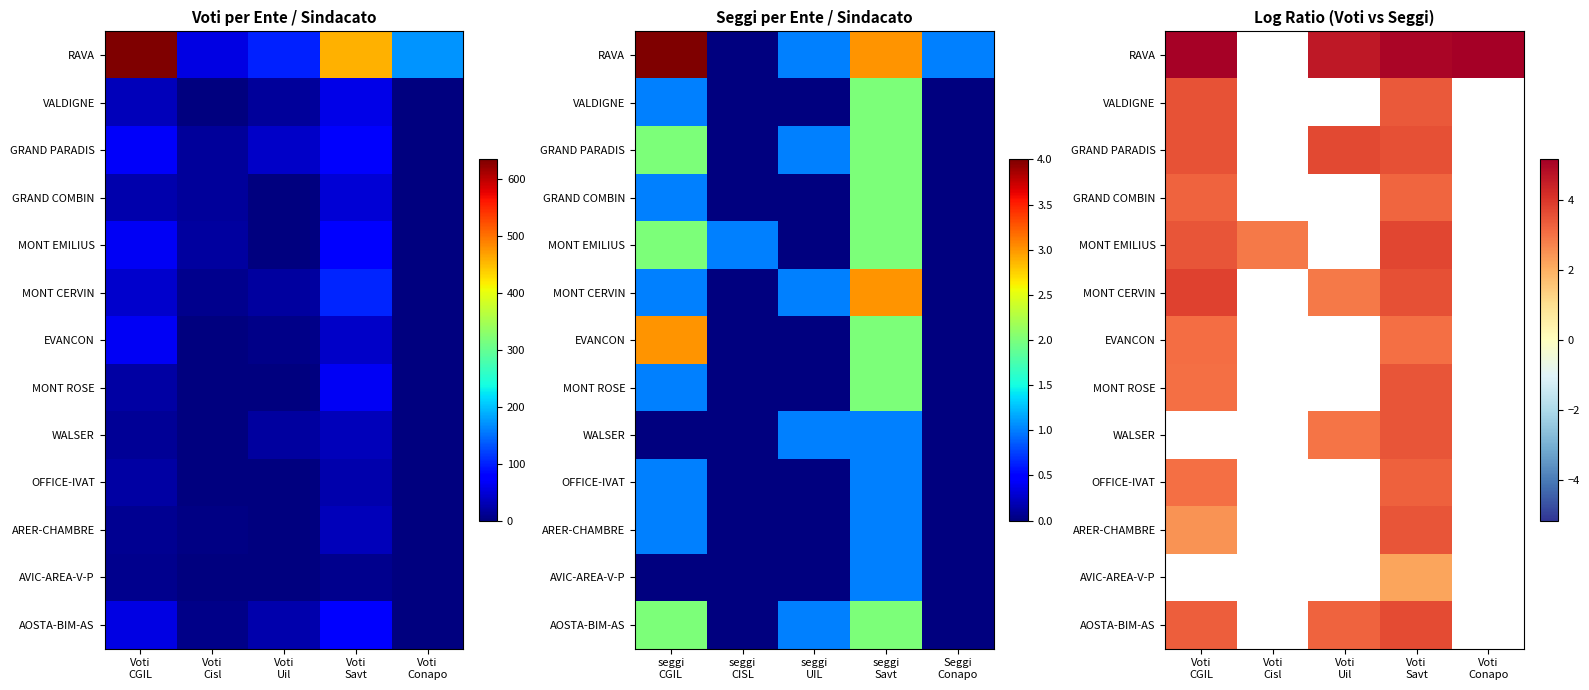

At which label is OFFICE-IVAT closest to 3?

Voti CGIL